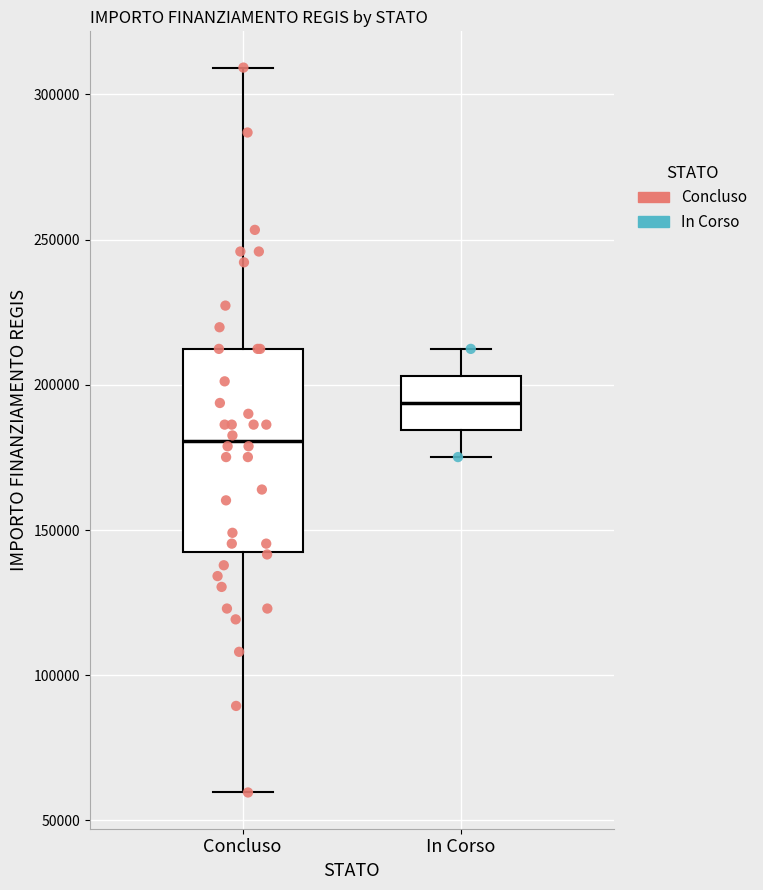

Where is the lower edge of the box for Concluso on the y-axis? The values are not printed on the chart, so give them approximately, as read against the axis.

145000